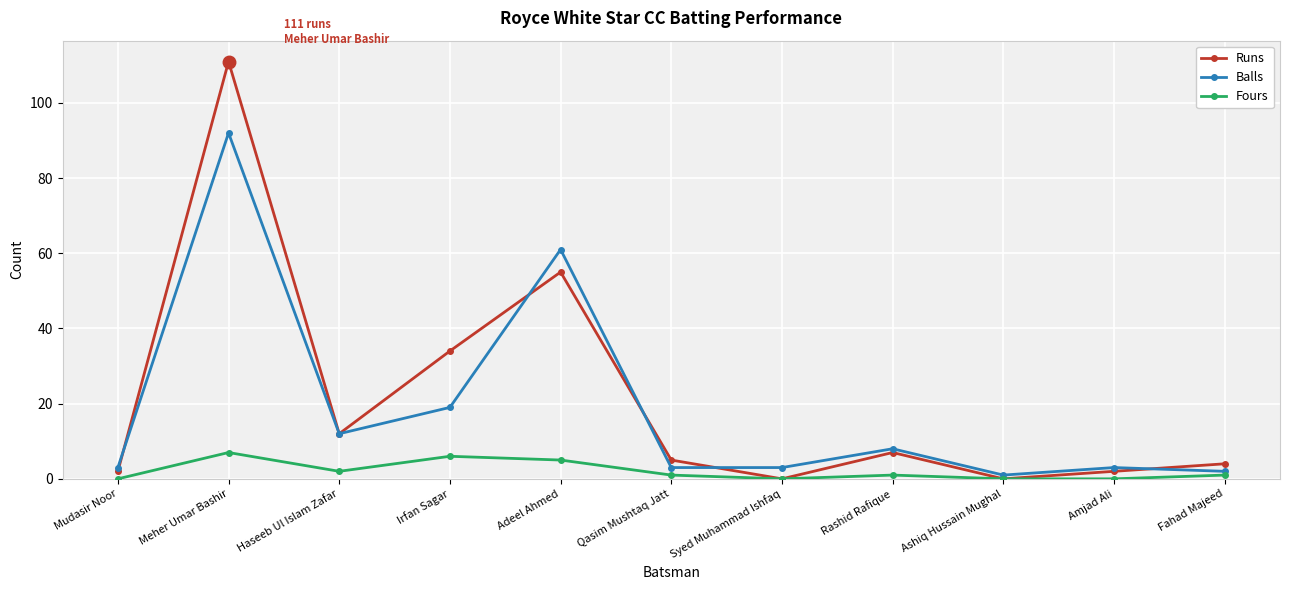

Where is Balls nearest to the value 46?

Adeel Ahmed